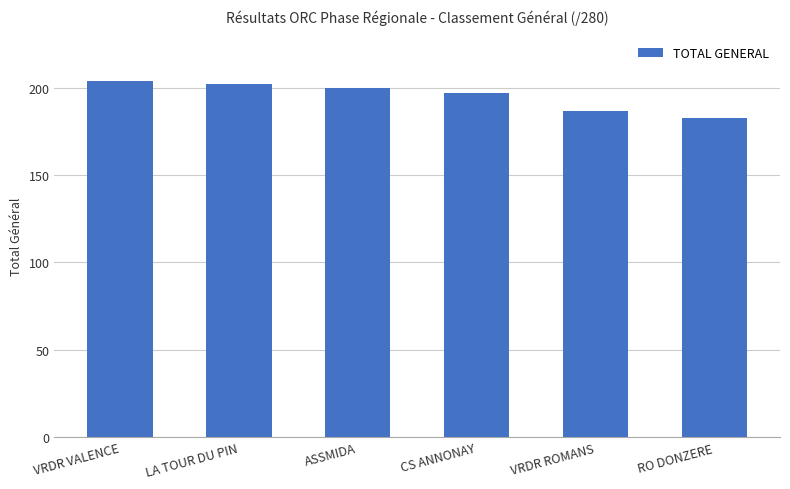

List the labels in order of value, smallest first.

RO DONZERE, VRDR ROMANS, CS ANNONAY, ASSMIDA, LA TOUR DU PIN, VRDR VALENCE